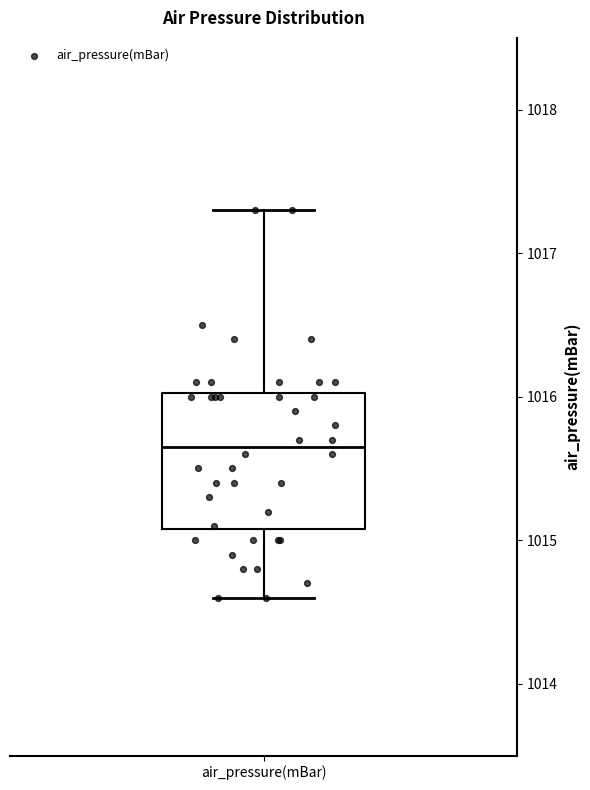

Transcribe this box plot: give where the median line is, the range the box spans, and where the two whiskers end, as read against the y-axis. The values are not printed on the chart, so give them approximately, as read against the axis.

median 1015.7, box 1015.1 to 1016.0, whiskers 1014.6 to 1017.3